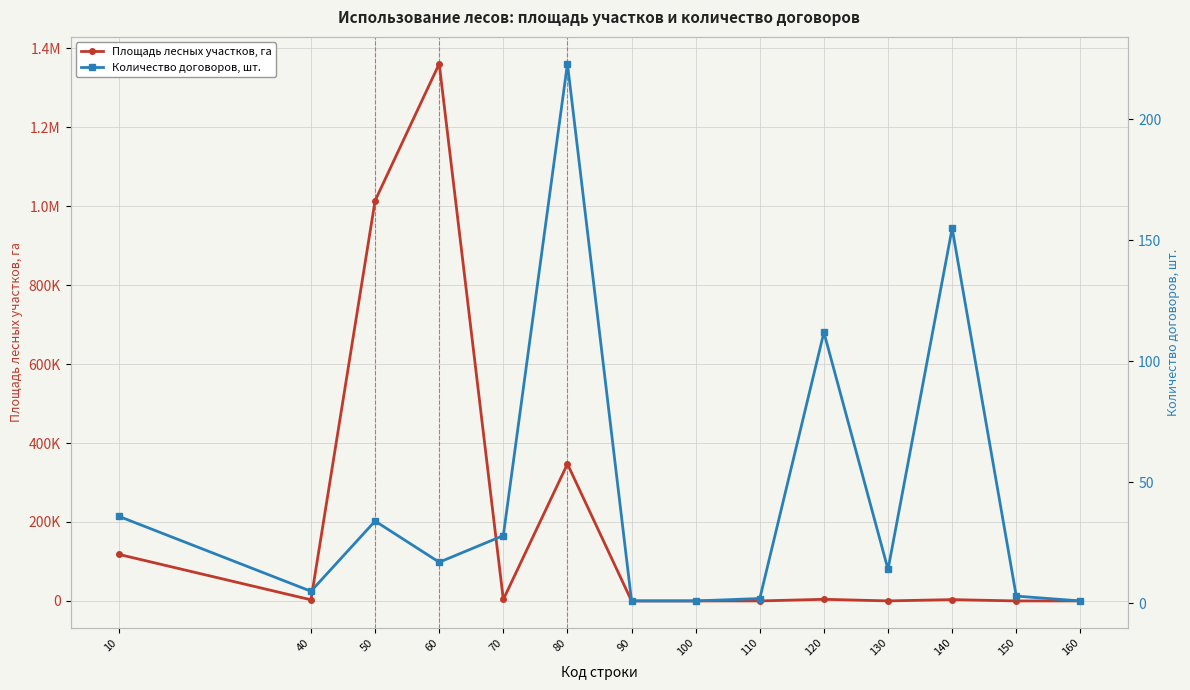

Which has a higher value, 90 or 110?

110